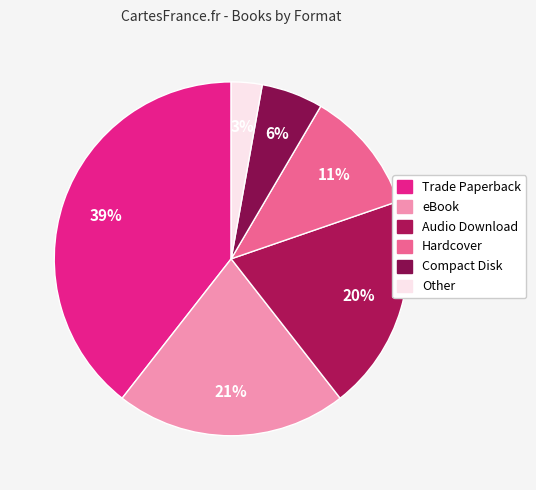

Which slice is the smallest?

Other